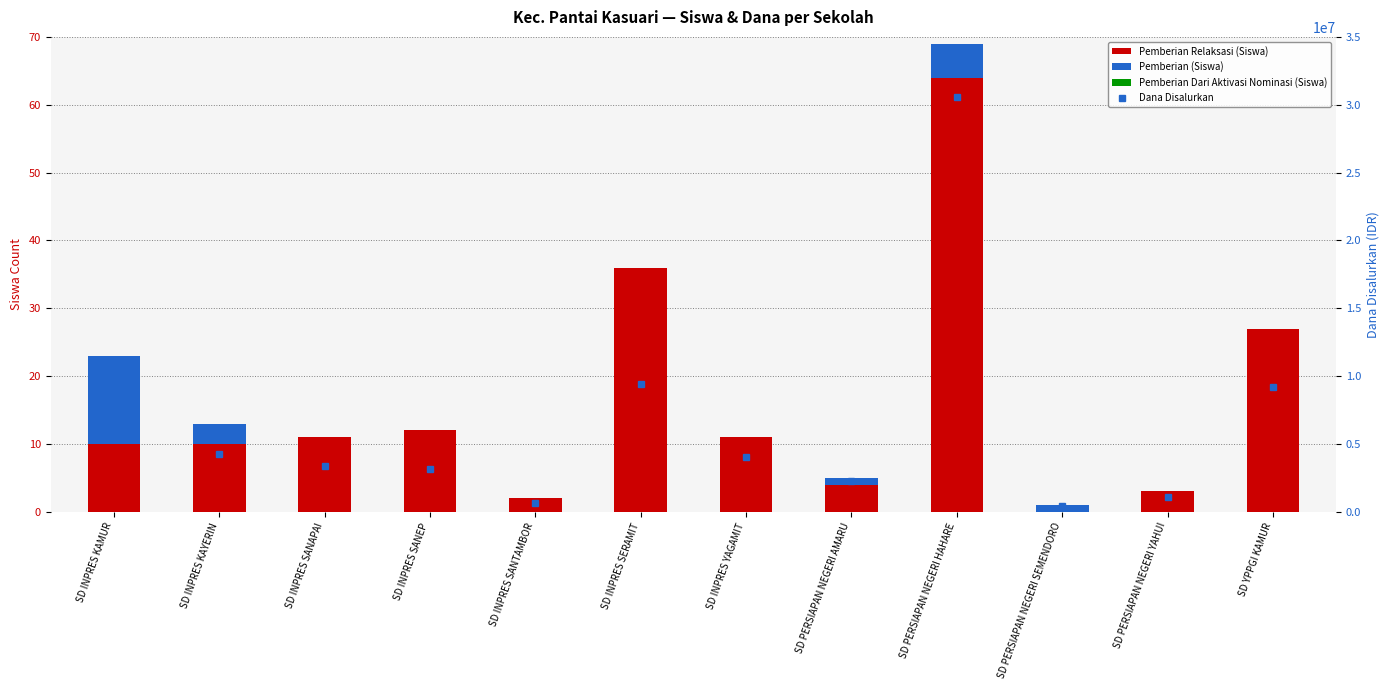

What are all the series names shown in the legend?

Pemberian Relaksasi (Siswa), Pemberian (Siswa), Pemberian Dari Aktivasi Nominasi (Siswa), Dana Disalurkan